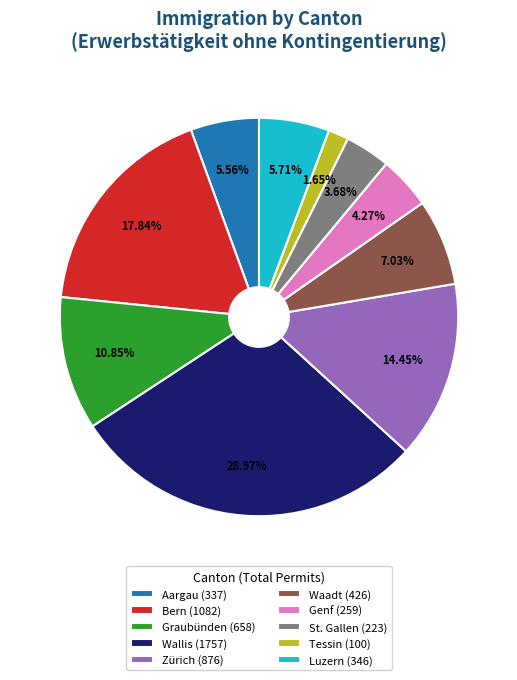

What is the smallest slice in the pie chart?

Tessin